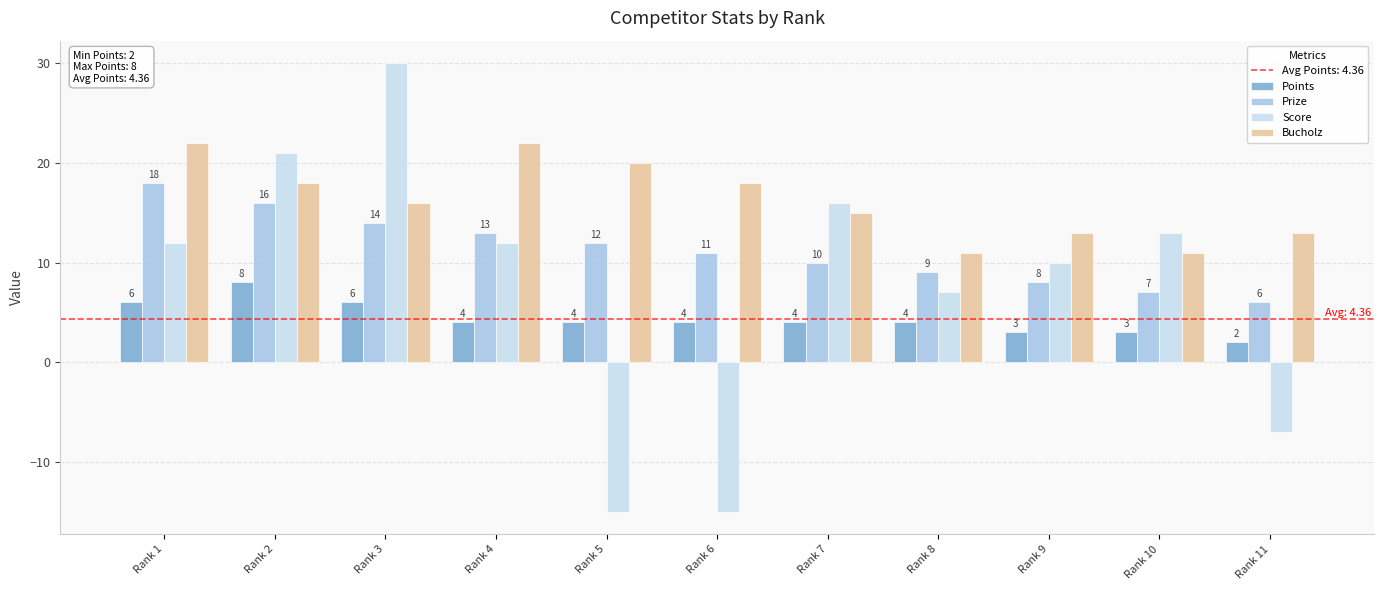

What is the value of the Prize bar at the 4th from the left?

13